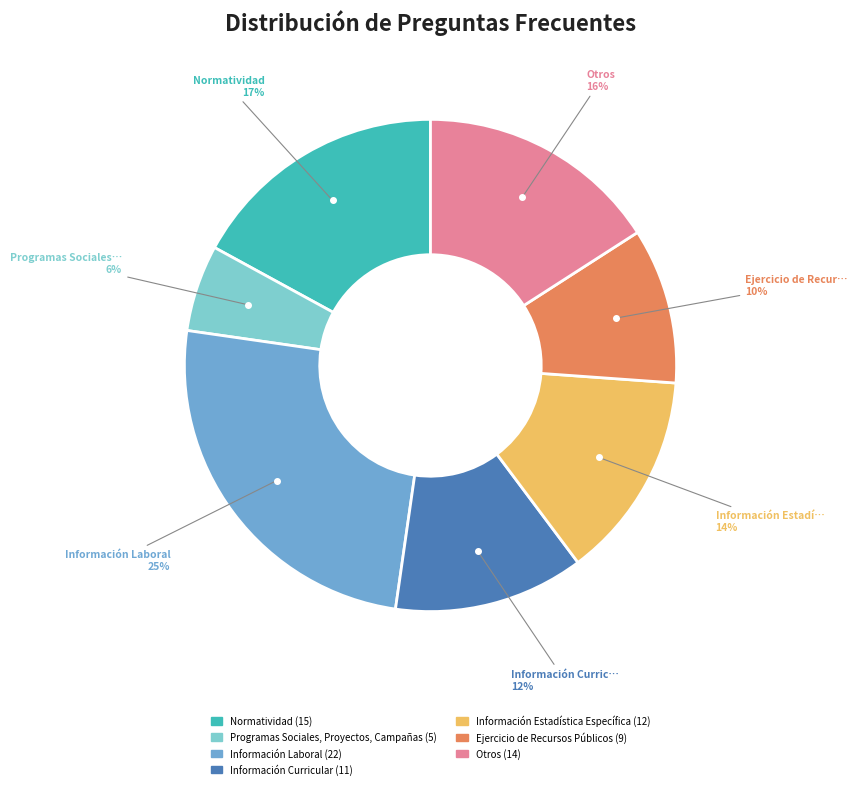

To the nearest percent, what percentage of the pie is Programas Sociales, Proyectos, Campañas?

6%